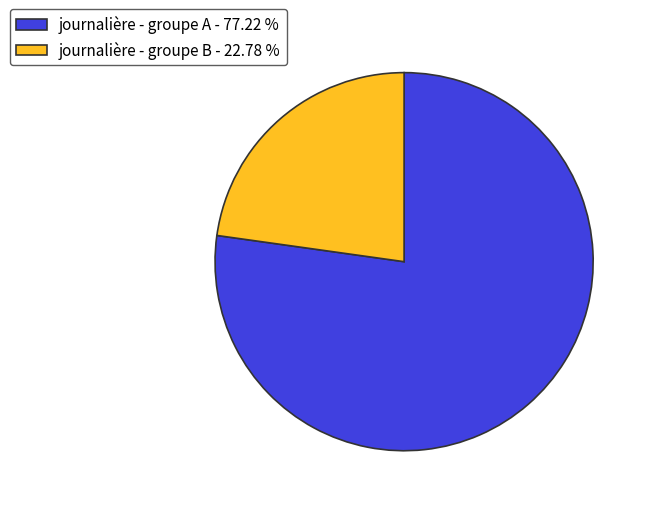

Is the sum of journalière - groupe A - 77.22 % and journalière - groupe B - 22.78 % greater than half?

Yes